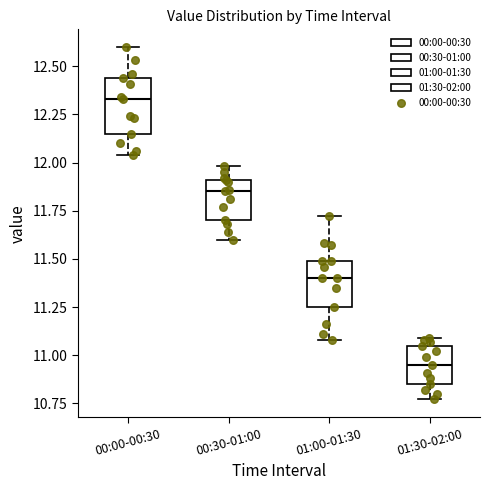

Where does the upper whisker of the box for 01:00-01:30 end on the y-axis? The values are not printed on the chart, so give them approximately, as read against the axis.

11.70